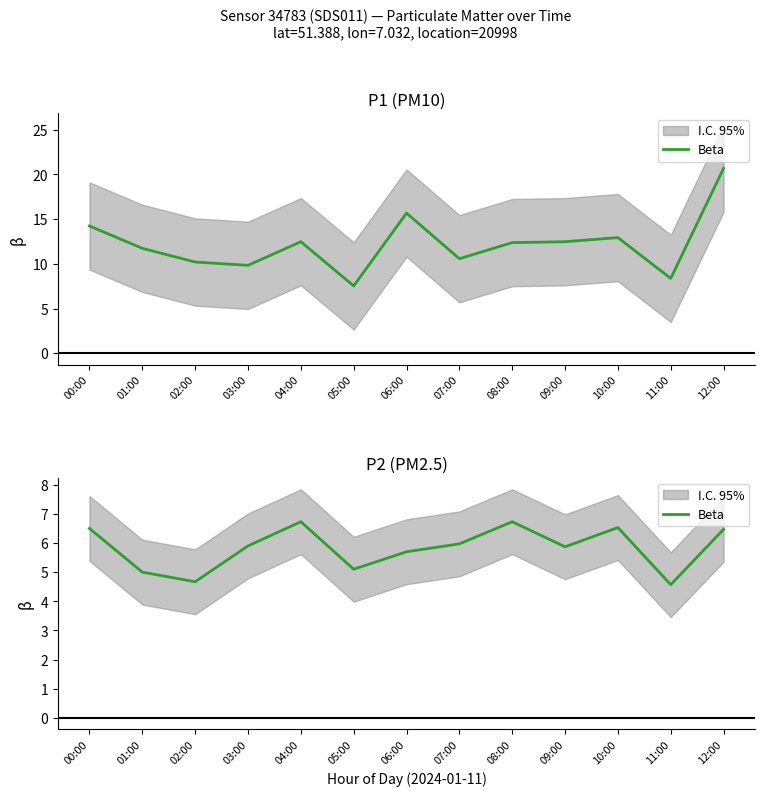

Count the number of values greater than 5.

10